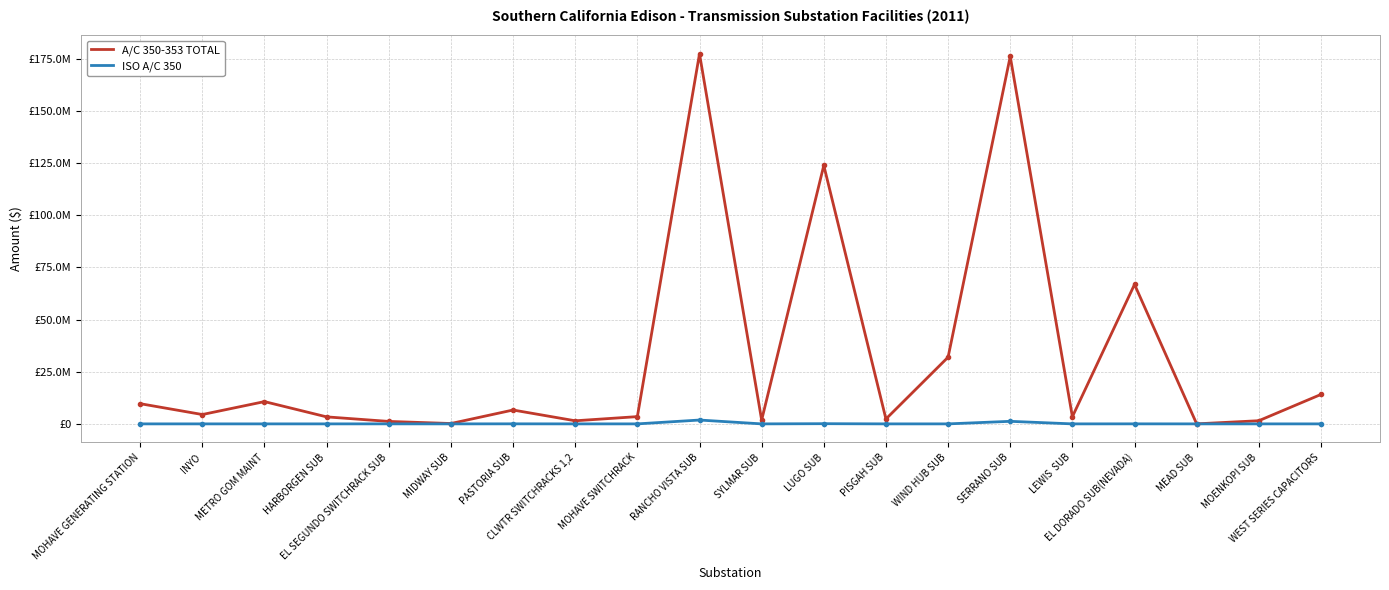

What are all the series names shown in the legend?

A/C 350-353 TOTAL, ISO A/C 350